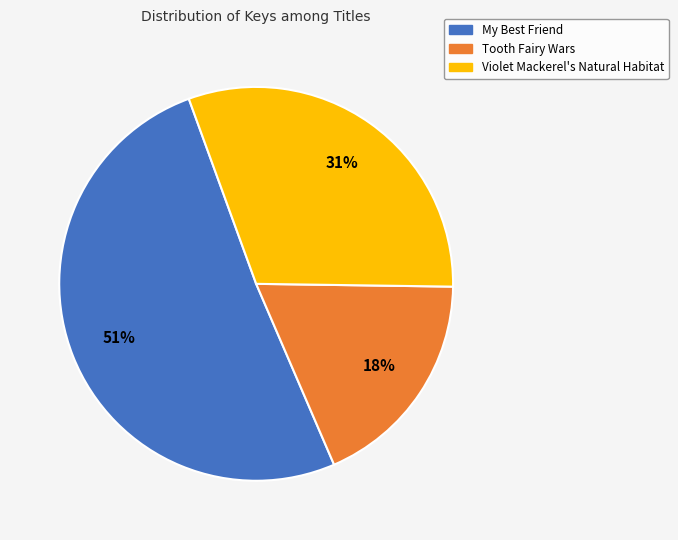

Between Violet Mackerel's Natural Habitat and Tooth Fairy Wars, which is larger?

Violet Mackerel's Natural Habitat